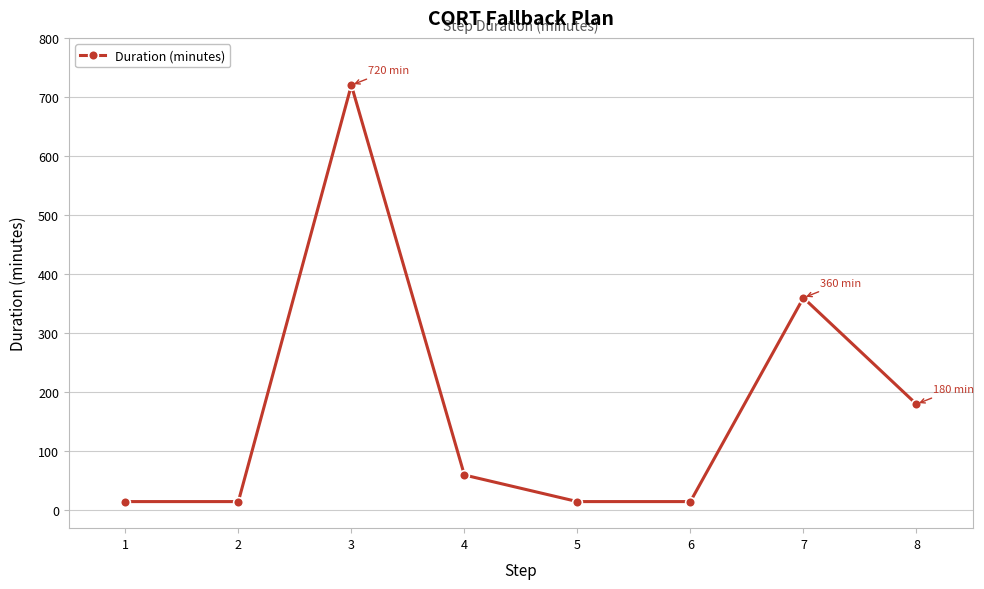

At which category does the data reach its first local peak?

3